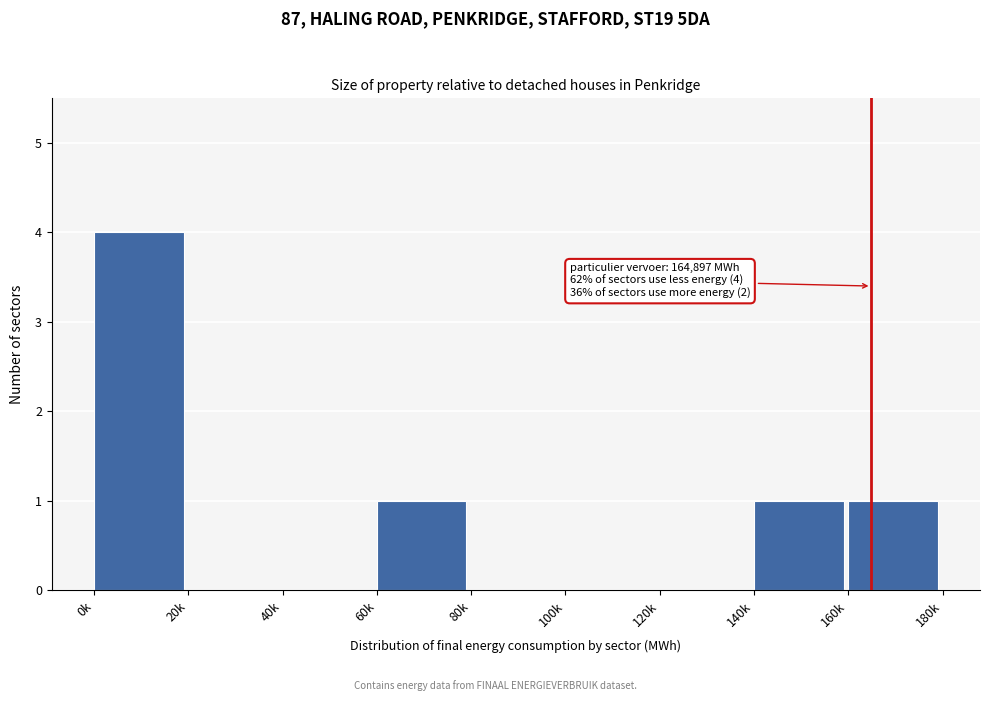

Reading left to right, transcribe all the data shown in this chart.

0k=4	20k=0	40k=0	60k=1	80k=0	100k=0	120k=0	140k=1	160k=1